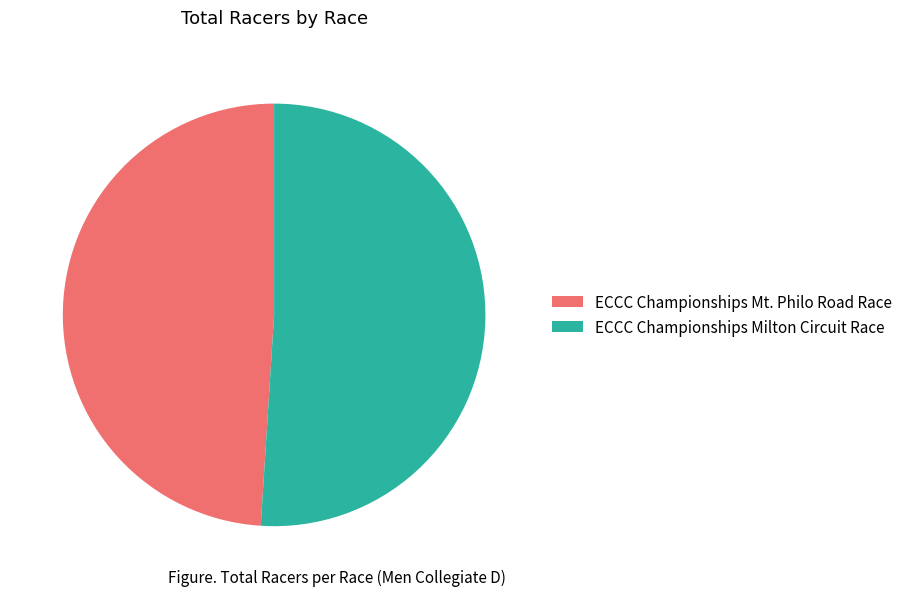

Which slice is the smallest?

ECCC Championships Mt. Philo Road Race